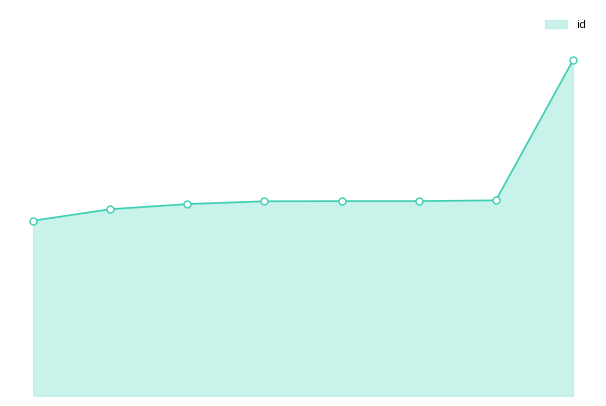

Rank the categories by value from highest to lowest.

7, 6, 5, 4, 3, 2, 1, 0